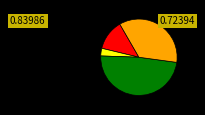

Is there a majority slice in this chart?

No